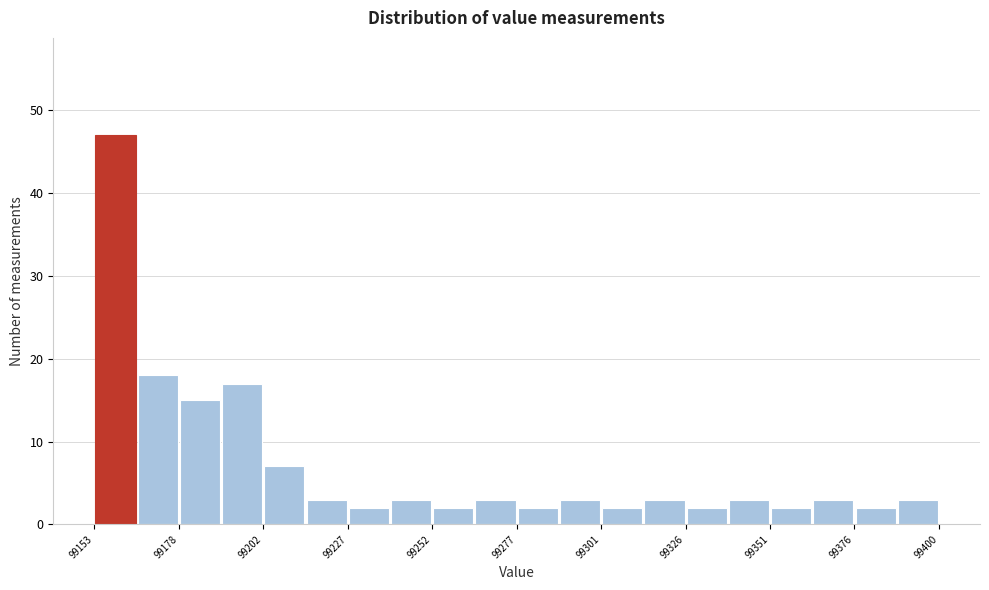

Around what value on the x-axis is the tallest bar? Give the approximate position of its centre, as read against the axis.

99160